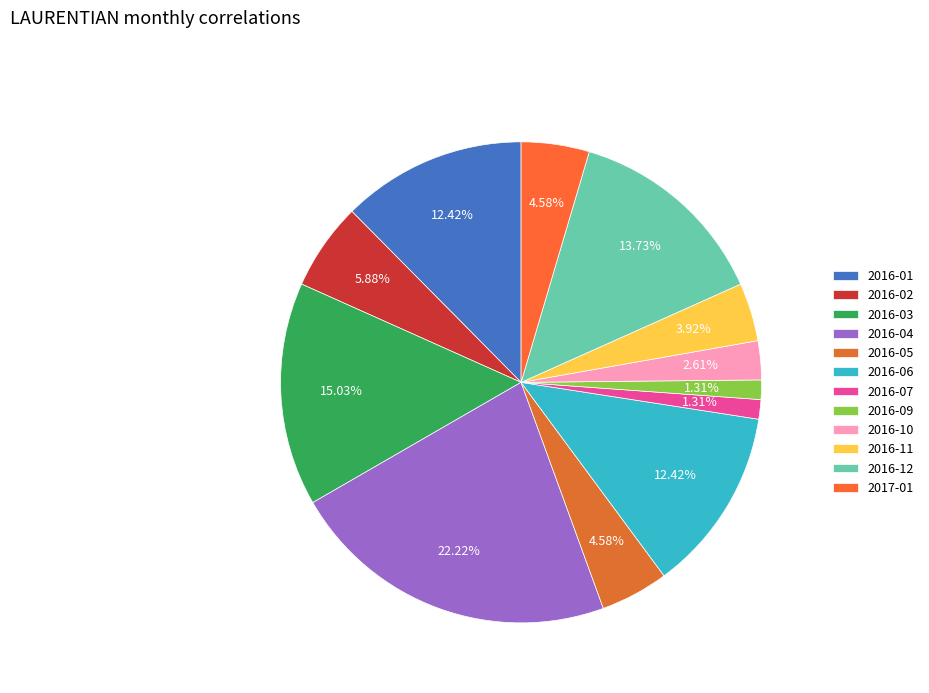

Count the number of slices in the pie.

12